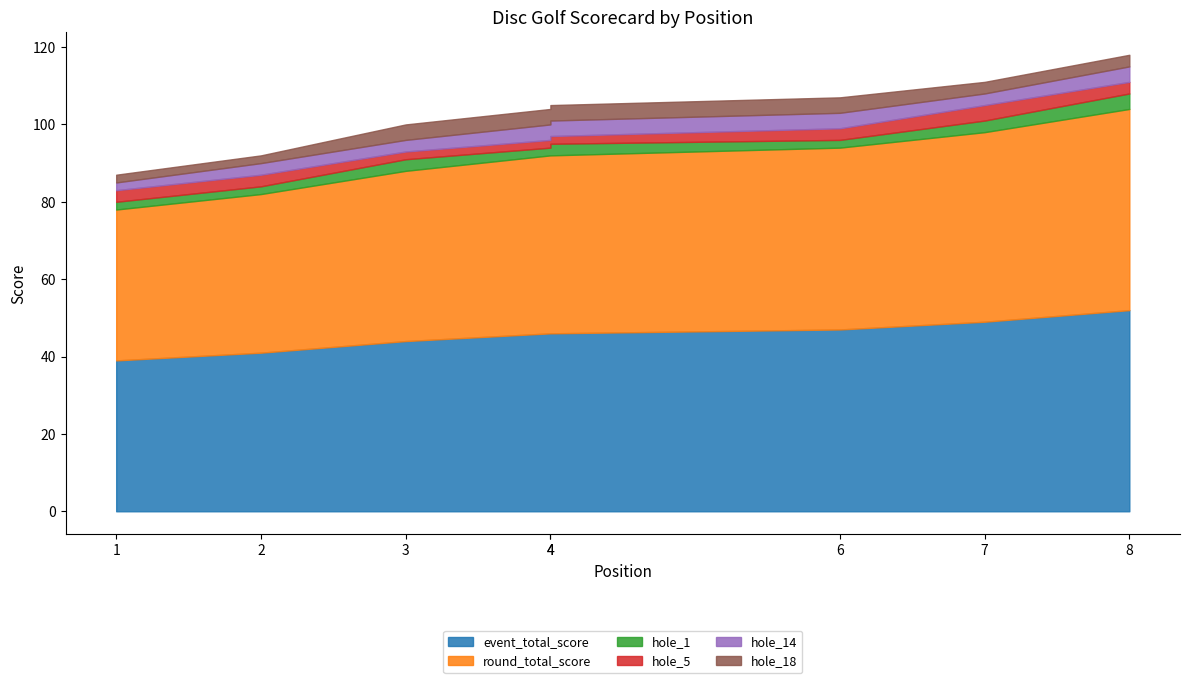

Reading left to right, list all the values displayed in this chart.

event_total_score: 1=39	2=41	3=44	4=46	4=46	6=47	7=49	8=52
round_total_score: 1=39	2=41	3=44	4=46	4=46	6=47	7=49	8=52
hole_1: 1=2	2=2	3=3	4=2	4=3	6=2	7=3	8=4
hole_5: 1=3	2=3	3=2	4=2	4=2	6=3	7=4	8=3
hole_14: 1=2	2=3	3=3	4=4	4=4	6=4	7=3	8=4
hole_18: 1=2	2=2	3=4	4=4	4=4	6=4	7=3	8=3